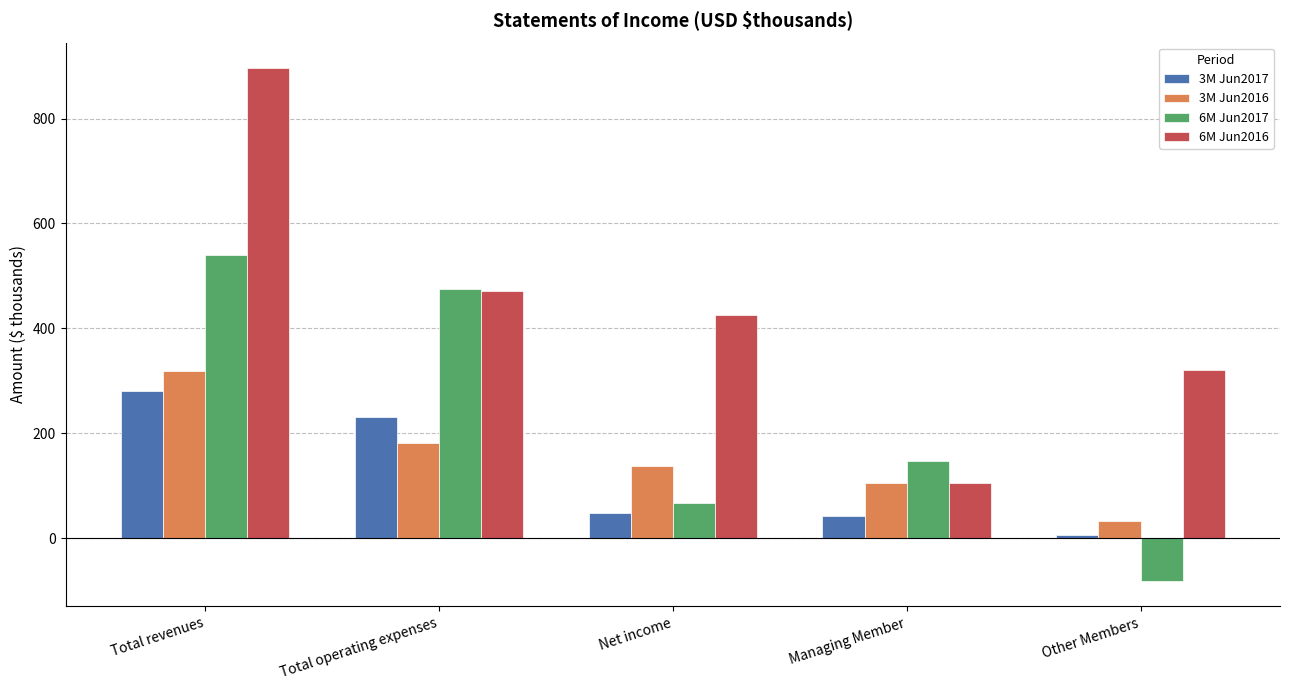

How many bars are there in total?

20